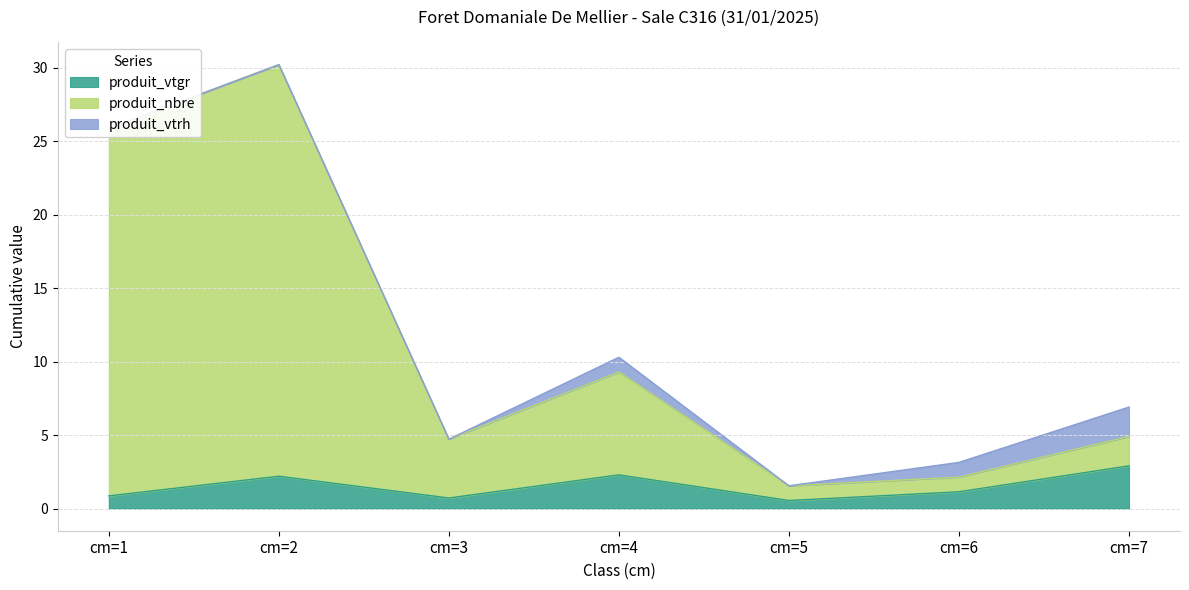

Which series has the largest range (max minus min)?

produit_nbre